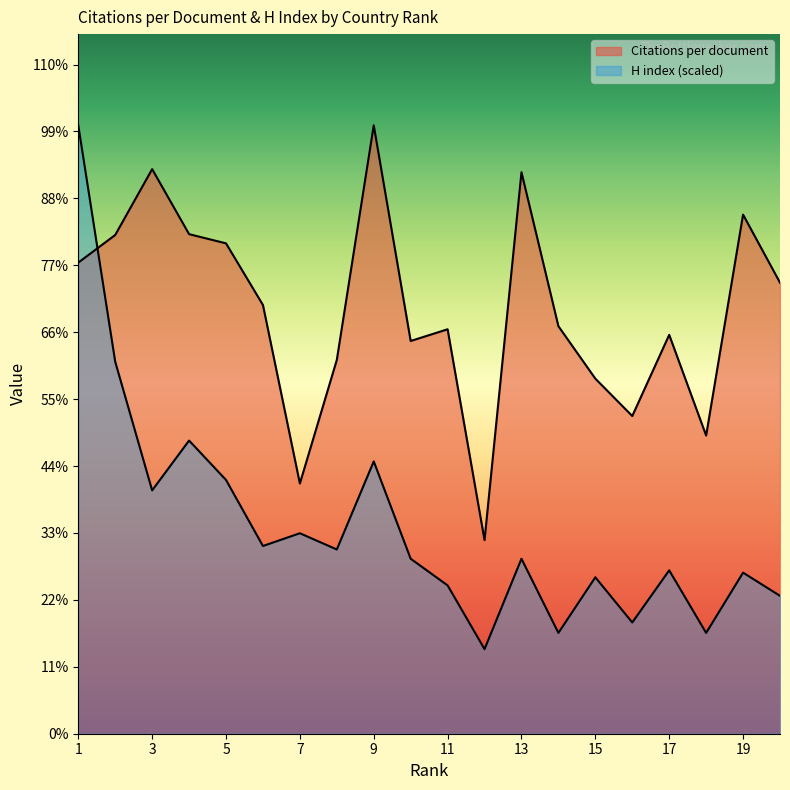

At which label does H index reach its minimum?

12